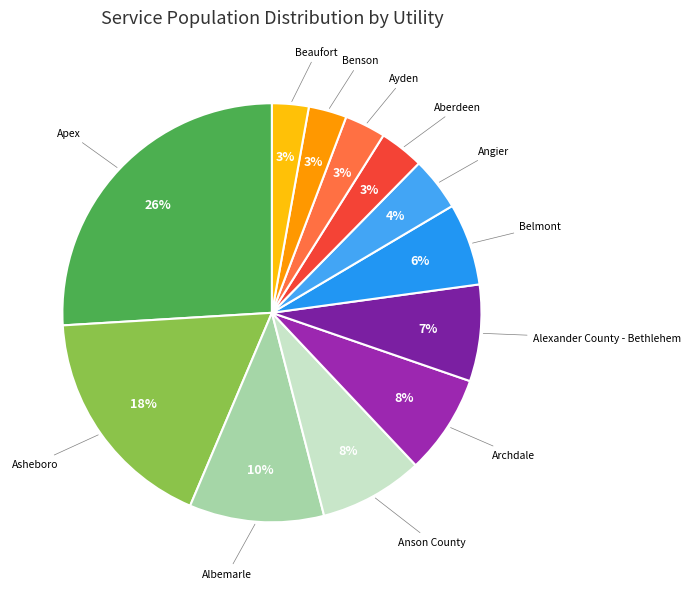

Is Angier the majority of the pie?

No